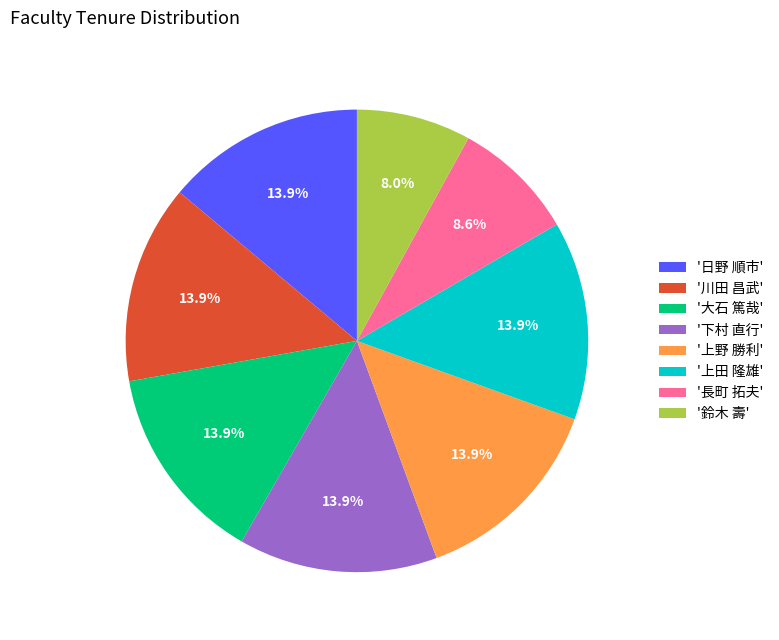

What is the ratio of the value at '鈴木 壽' to the value at '上野 勝利'?

0.6